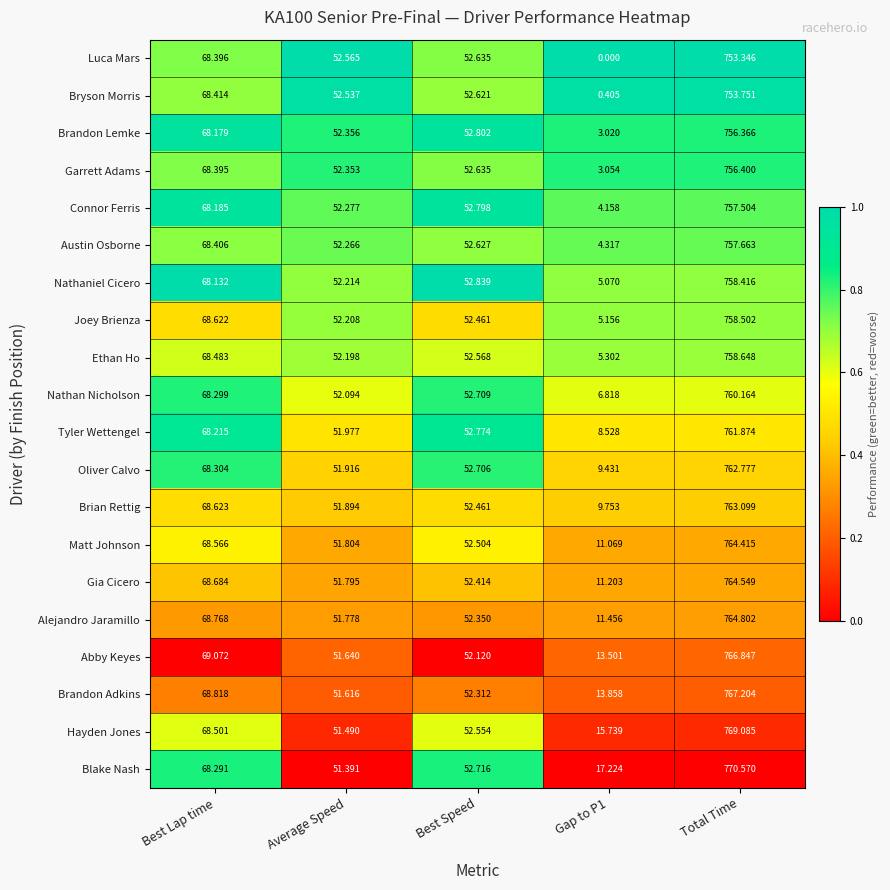

At Average Speed, list the series in order from smallest to largest.

Blake Nash, Hayden Jones, Brandon Adkins, Abby Keyes, Alejandro Jaramillo, Gia Cicero, Matt Johnson, Brian Rettig, Oliver Calvo, Tyler Wettengel, Nathan Nicholson, Ethan Ho, Joey Brienza, Nathaniel Cicero, Austin Osborne, Connor Ferris, Garrett Adams, Brandon Lemke, Bryson Morris, Luca Mars